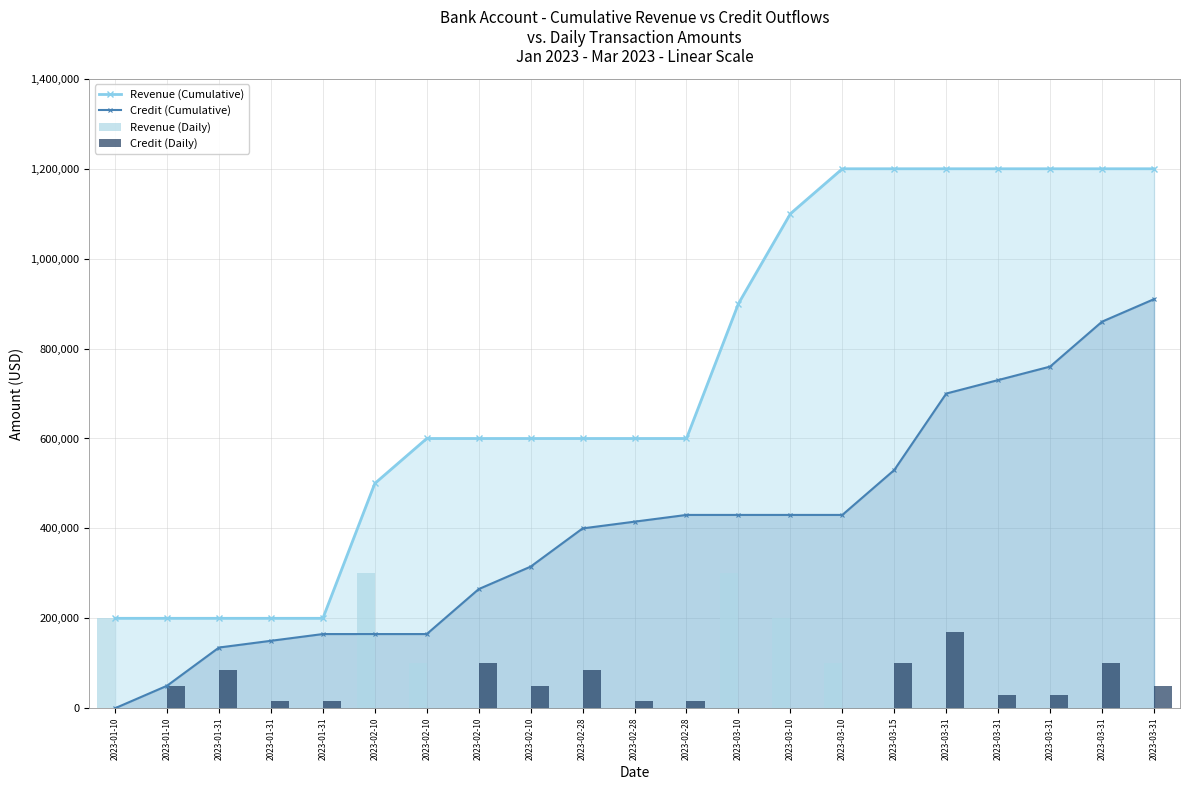

List the labels in order of Credit (Cumulative) value, largest first.

2023-03-31, 2023-03-31, 2023-03-31, 2023-03-31, 2023-03-31, 2023-03-15, 2023-02-28, 2023-03-10, 2023-03-10, 2023-03-10, 2023-02-28, 2023-02-28, 2023-02-10, 2023-02-10, 2023-01-31, 2023-02-10, 2023-02-10, 2023-01-31, 2023-01-31, 2023-01-10, 2023-01-10